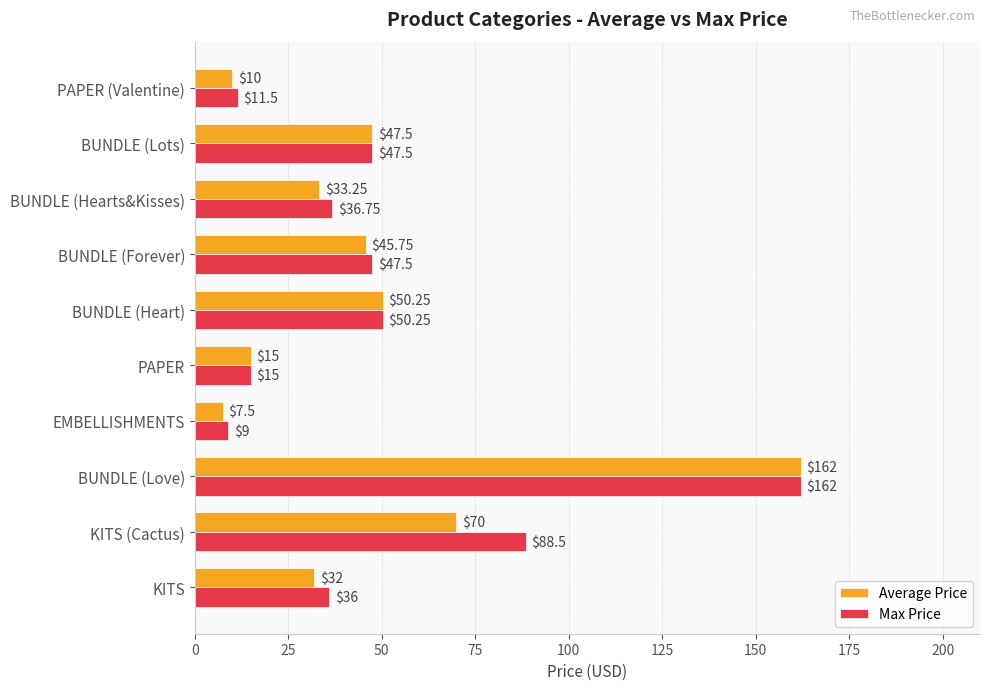

At KITS (Cactus), list the series in order from largest to smallest.

Max Price, Average Price